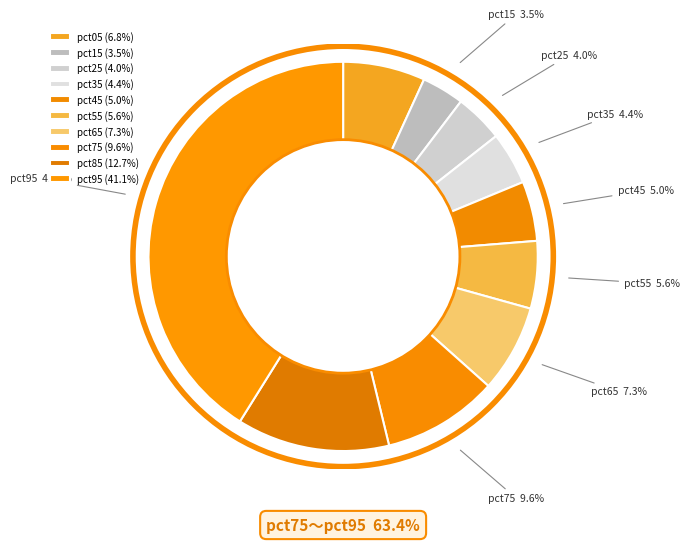

What is the smallest slice in the pie chart?

pct15